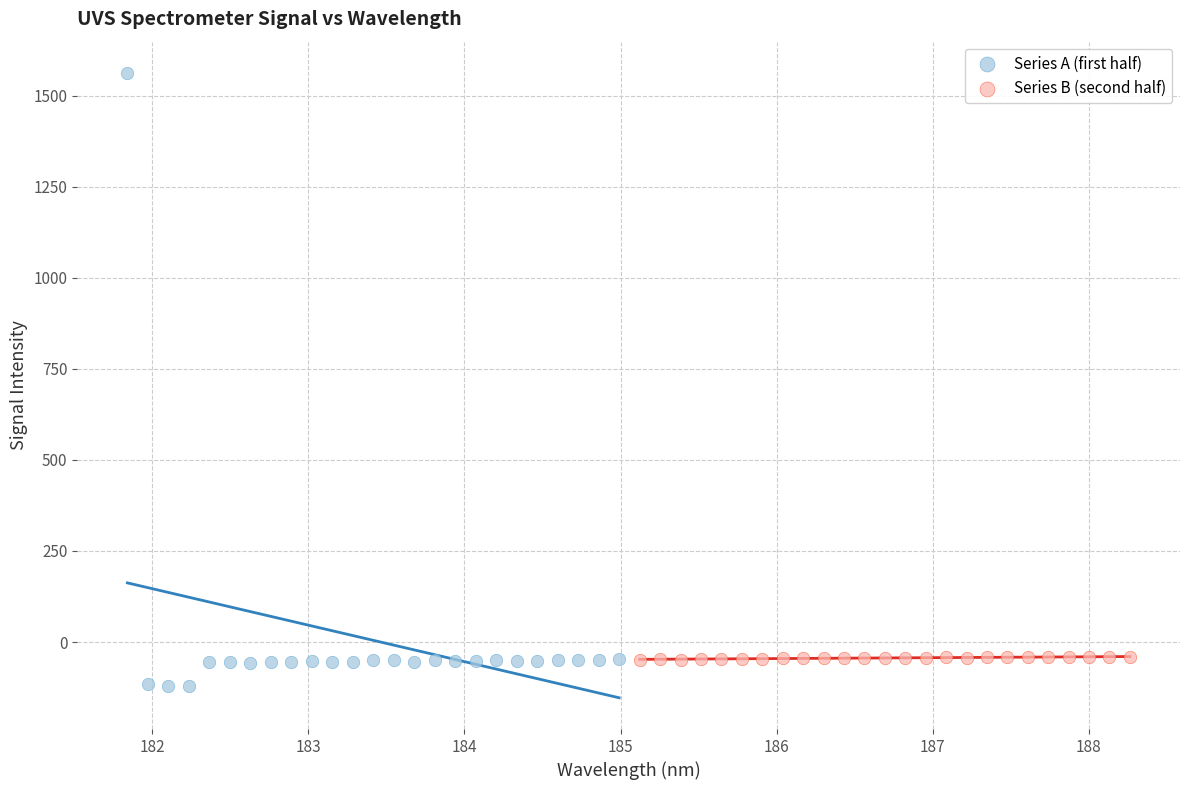

Which series contains the highest Y value?

Series A (first half)